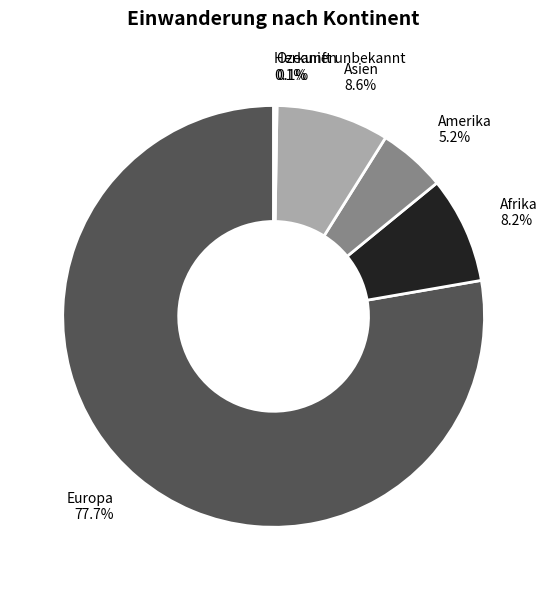

Is there any slice that represents more than half of the pie?

Yes